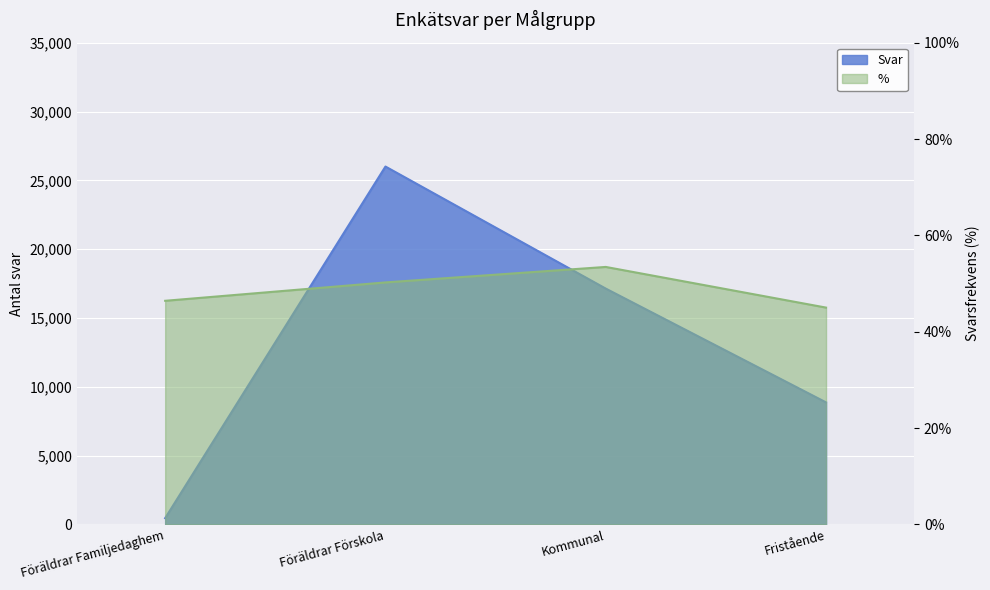

Count the number of categories in the chart.

4